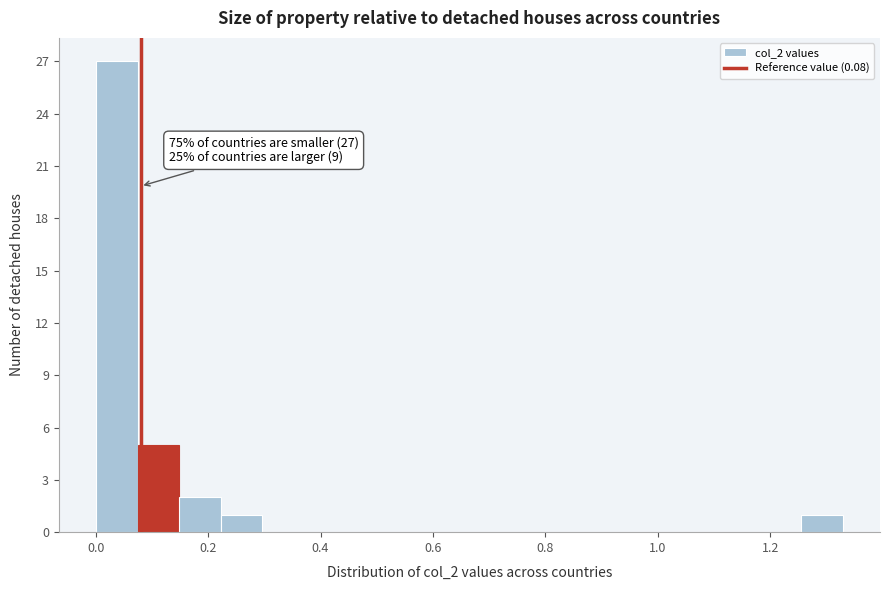

Read against the x-axis, roughly where is the centre of the tallest bar?

0.04